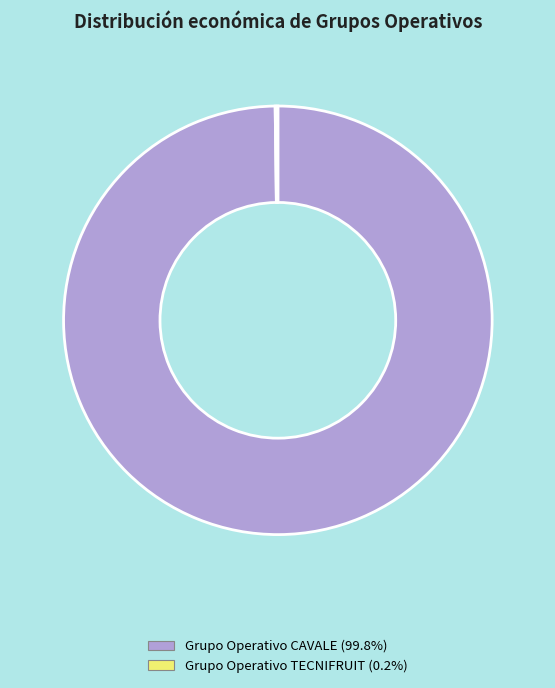

Is there a majority slice in this chart?

Yes